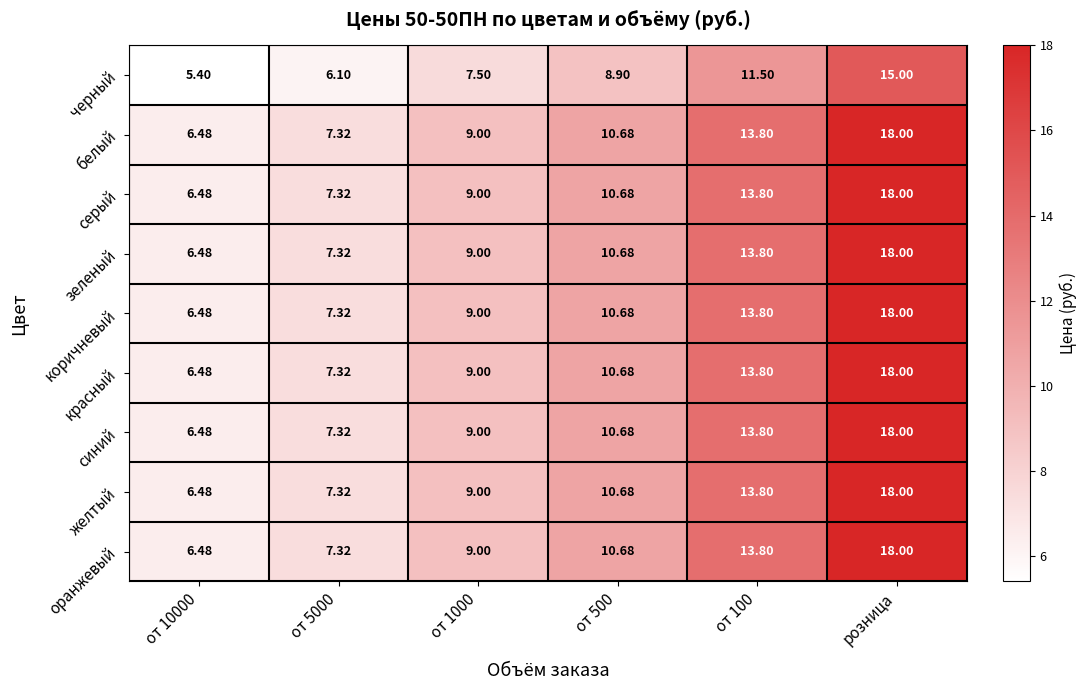

Which category has the highest value in the белый series?

розница